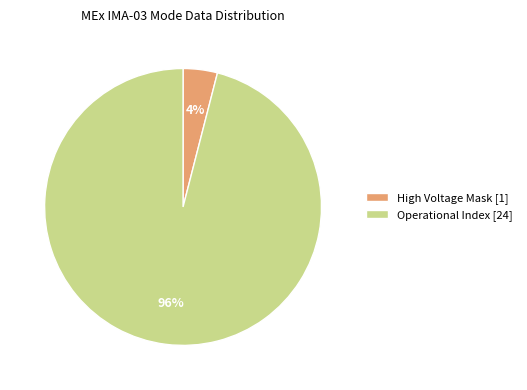

Do High Voltage Mask [1] and Operational Index [24] together represent more than half of the pie?

Yes